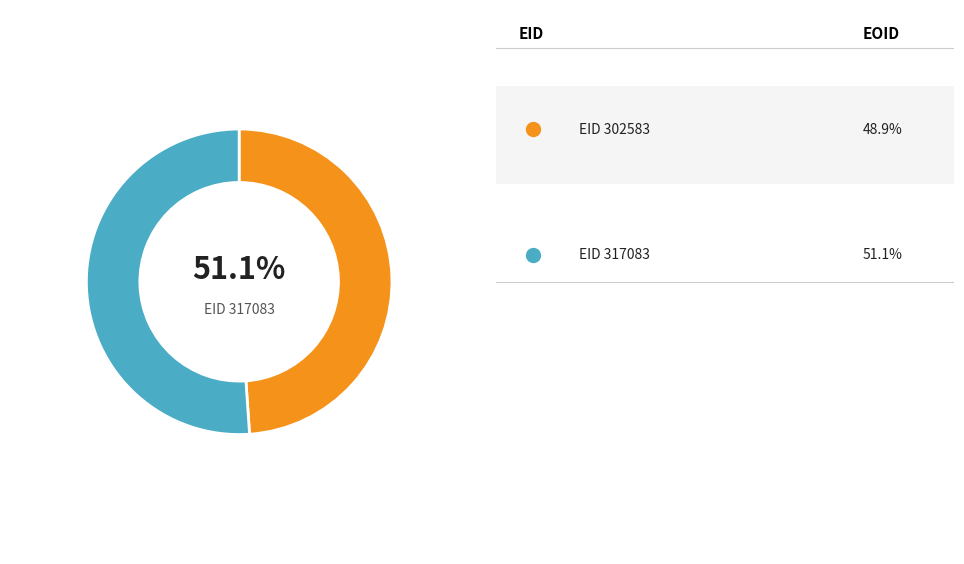

What is the ratio of the value at 317083 to the value at 302583?

1.0